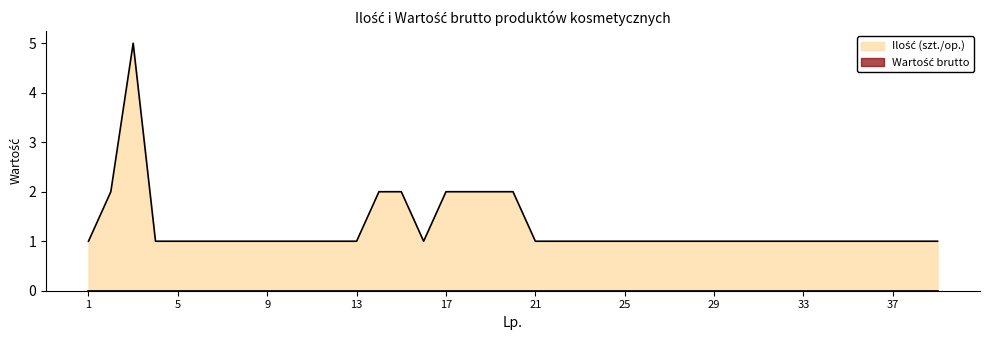

Between 20 and 18, which is larger?

20